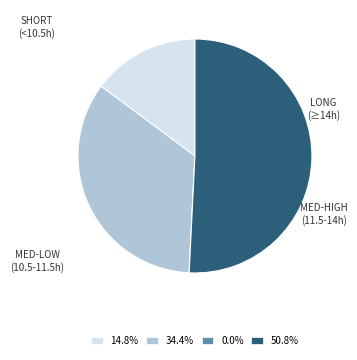

Does any single category account for the majority?

Yes